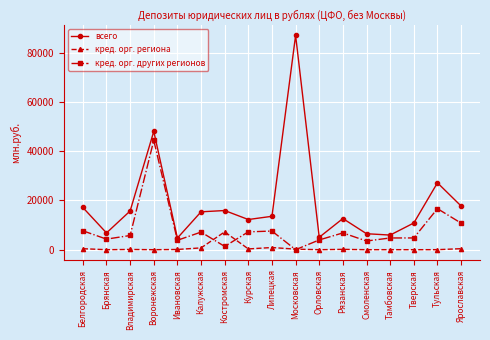

What is the difference between the second highest and second lowest values in the кред. орг. региона series?

876